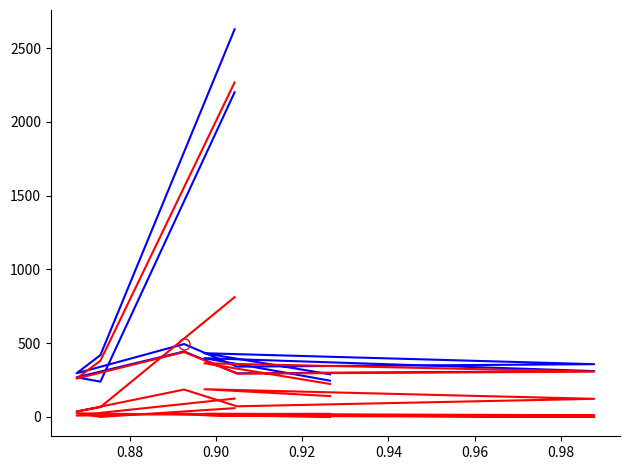

True or false: Number of answered calls and Number of calls where person triaged cross at least once.

False